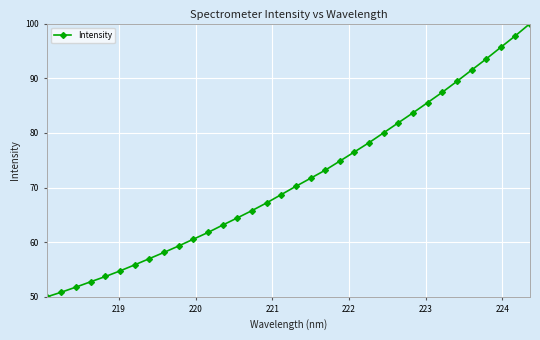

What is the value of the 26th point from the left?

83.7